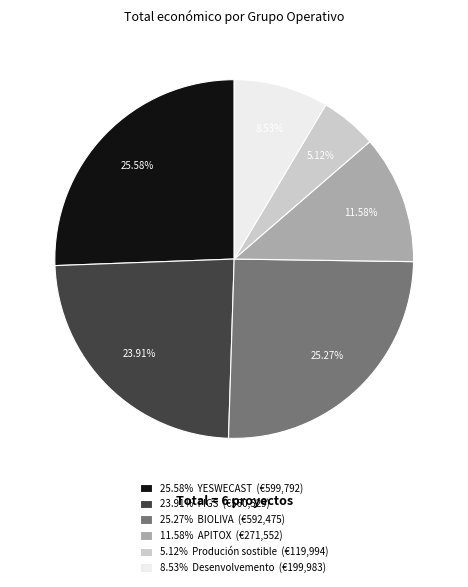

To the nearest percent, what is the average slice percentage?

17%